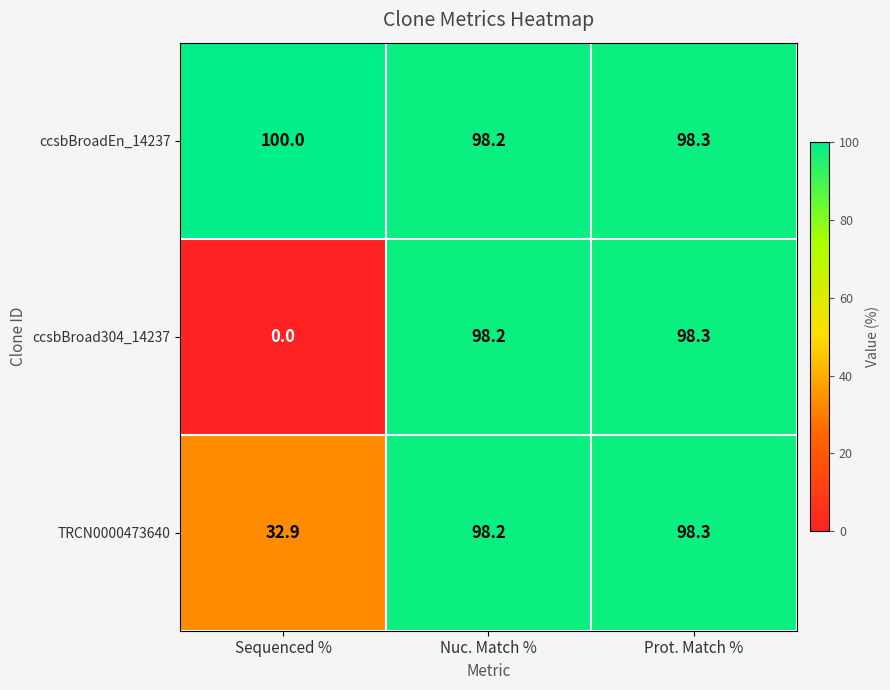

List the labels in order of TRCN0000473640 value, largest first.

Prot. Match %, Nuc. Match %, Sequenced %